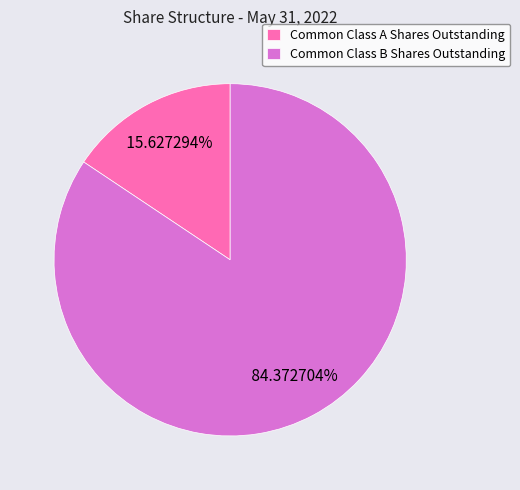

What percentage is the Common Class B Shares Outstanding slice, to the nearest percent?

84%